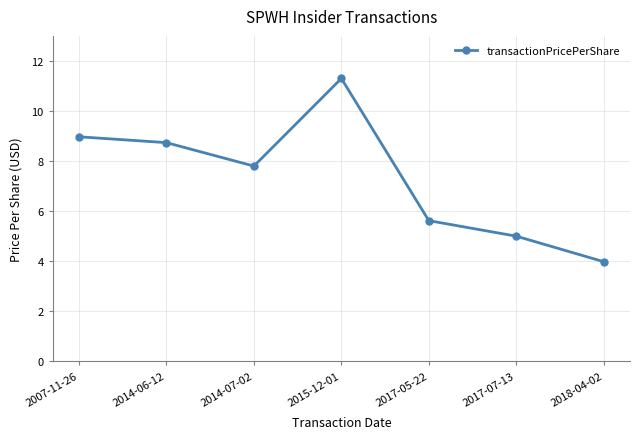

How many lines are shown in the chart?

1